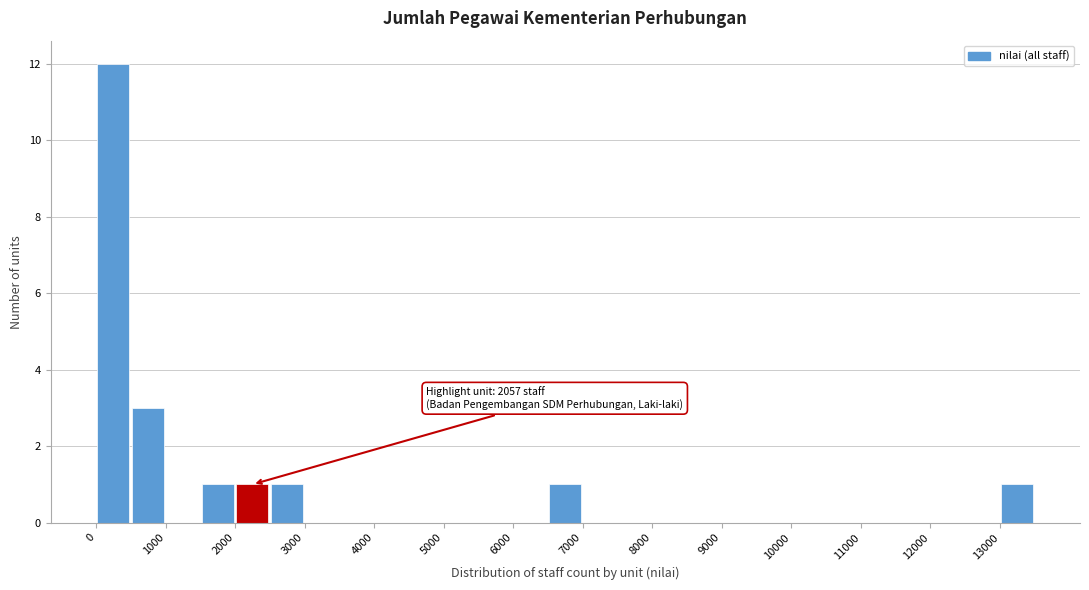

Which range on the x-axis has the tallest bar?

0 to 500